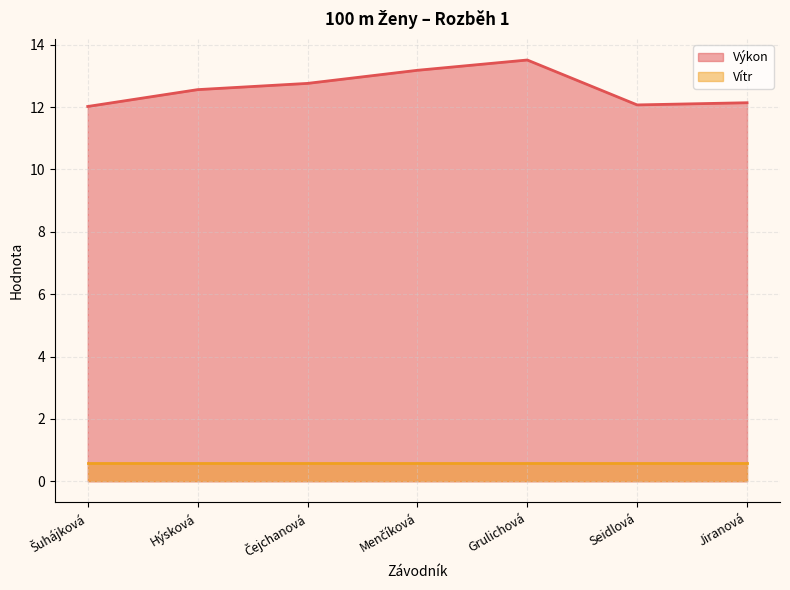

Count the number of categories in the chart.

7